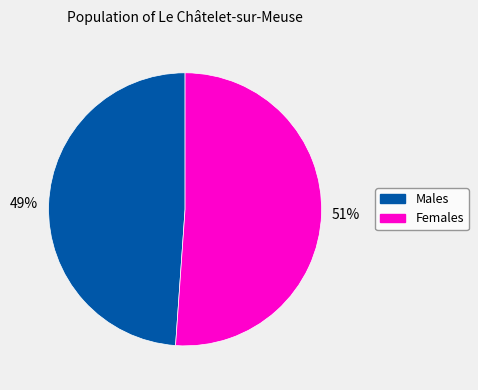

Is there a majority slice in this chart?

Yes